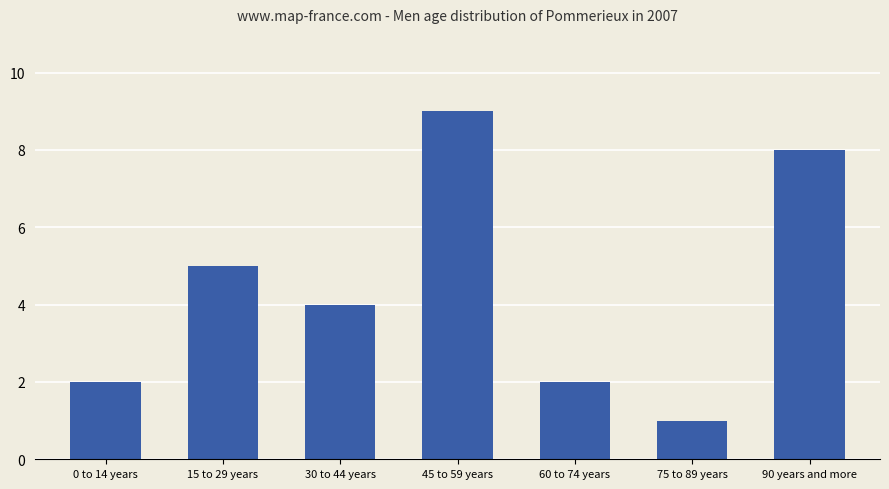

What is the label of the 4th bar from the right?

45 to 59 years